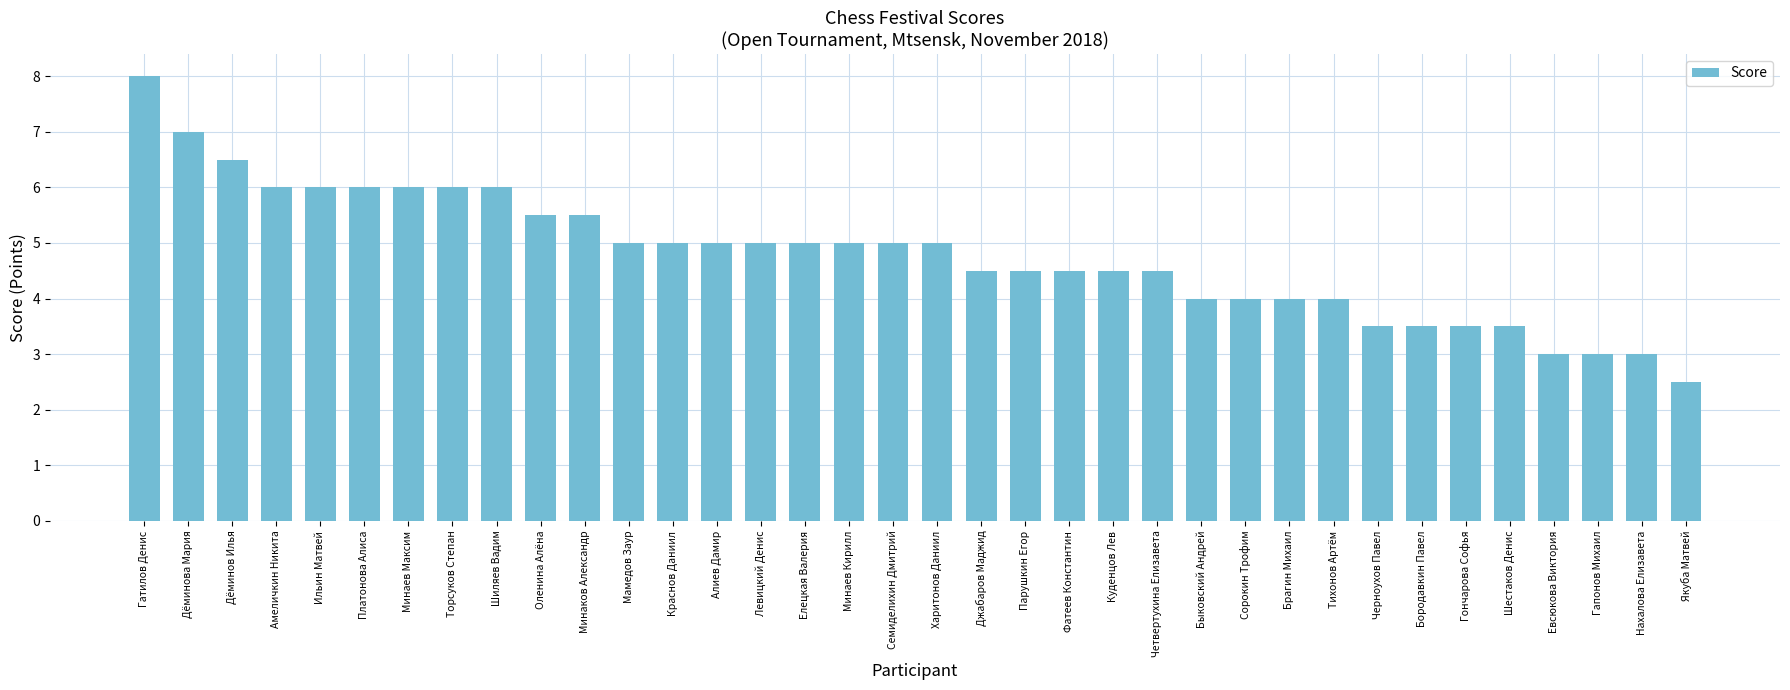

Reading left to right, what are all the values shown in this chart?

8.0	7.0	6.5	6.0	6.0	6.0	6.0	6.0	6.0	5.5	5.5	5.0	5.0	5.0	5.0	5.0	5.0	5.0	5.0	4.5	4.5	4.5	4.5	4.5	4.0	4.0	4.0	4.0	3.5	3.5	3.5	3.5	3.0	3.0	3.0	2.5